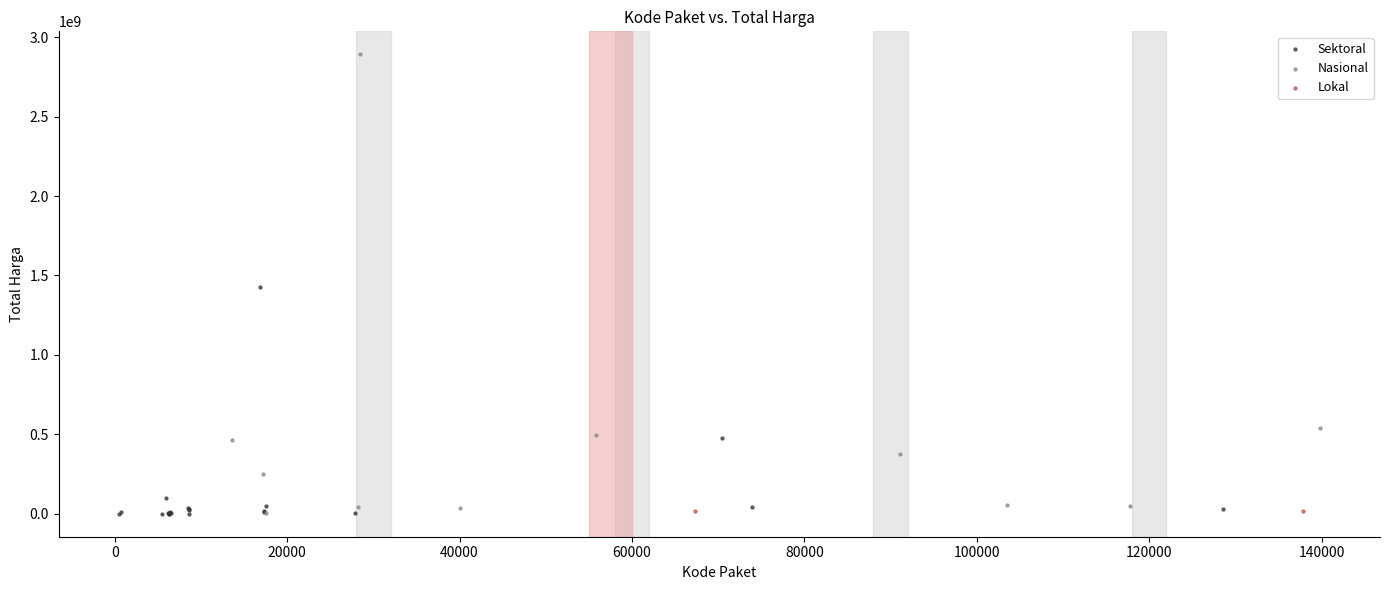

Which series contains the highest Y value?

Nasional